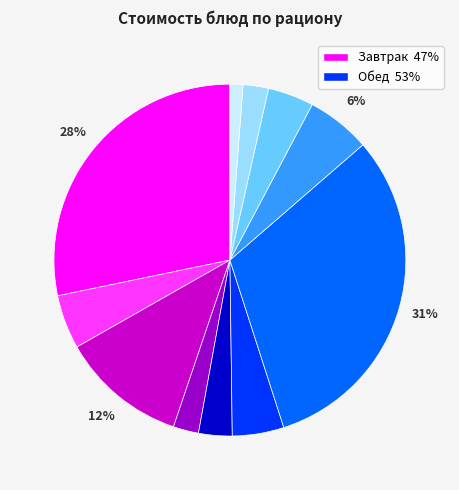

Is there any slice that represents more than half of the pie?

No